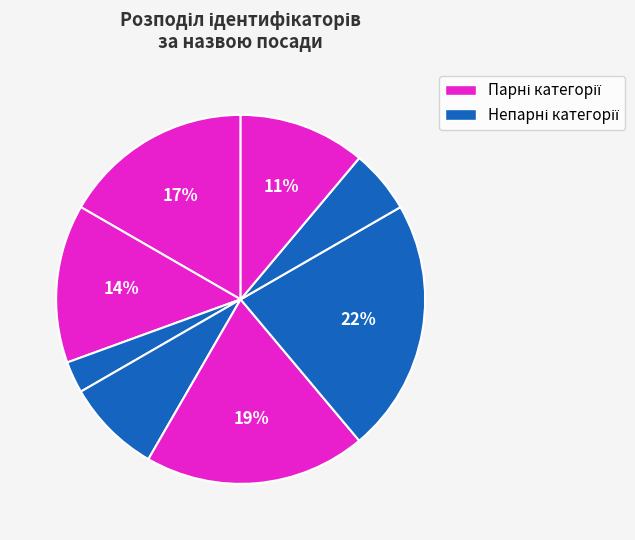

Count the number of slices in the pie.

8